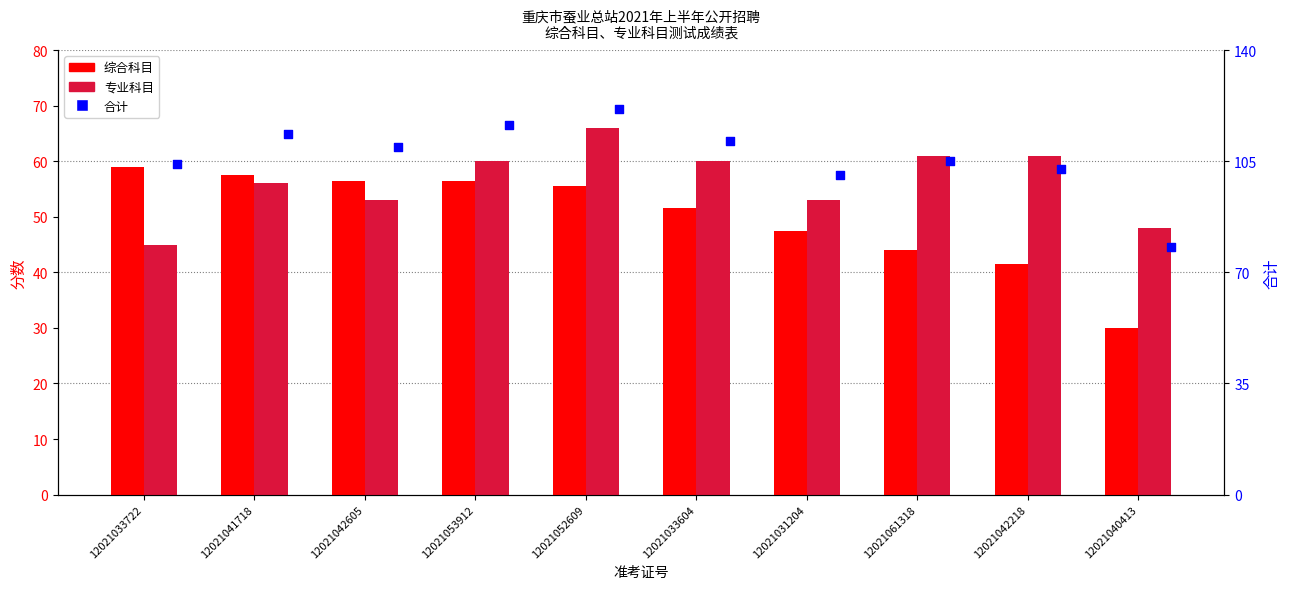

Which series contains the lowest Y value?

综合科目